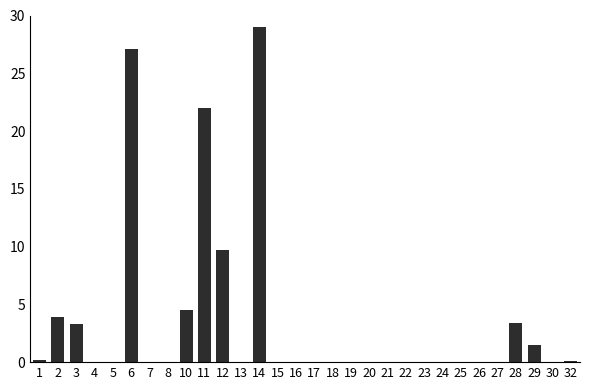

At which category does the chart reach its peak across all series?

14